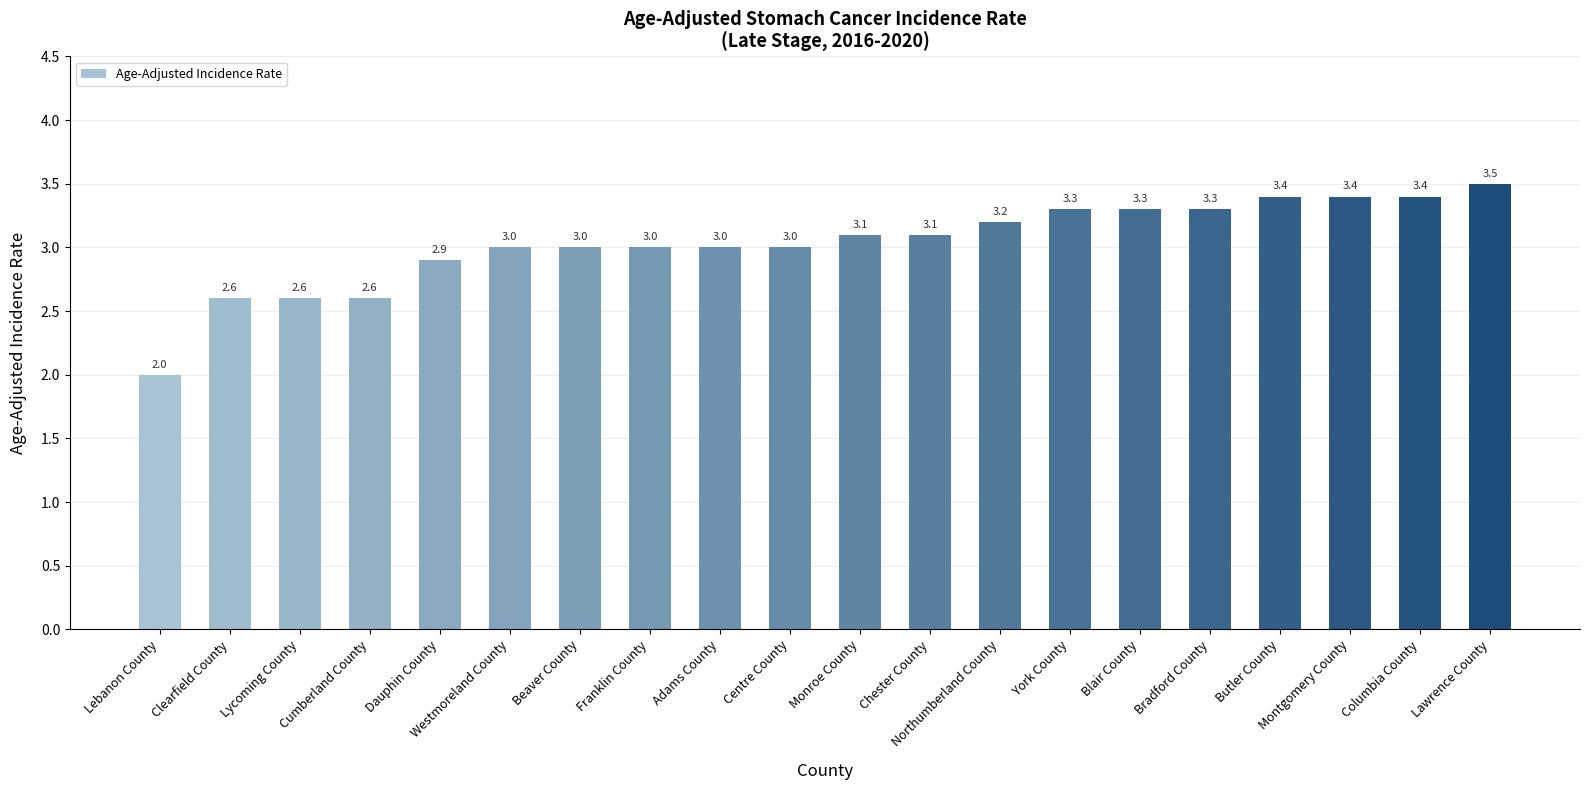

What is the difference between the second highest and minimum values?

1.4